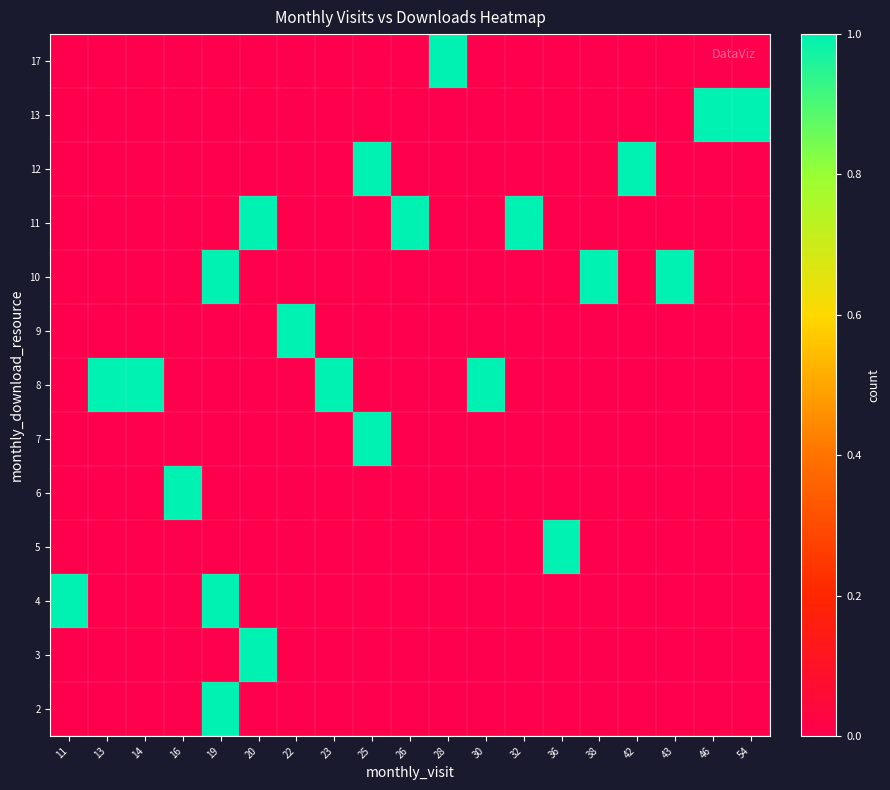

At 22, list the series in order from largest to smallest.

9, 2, 3, 4, 5, 6, 7, 8, 10, 11, 12, 13, 17